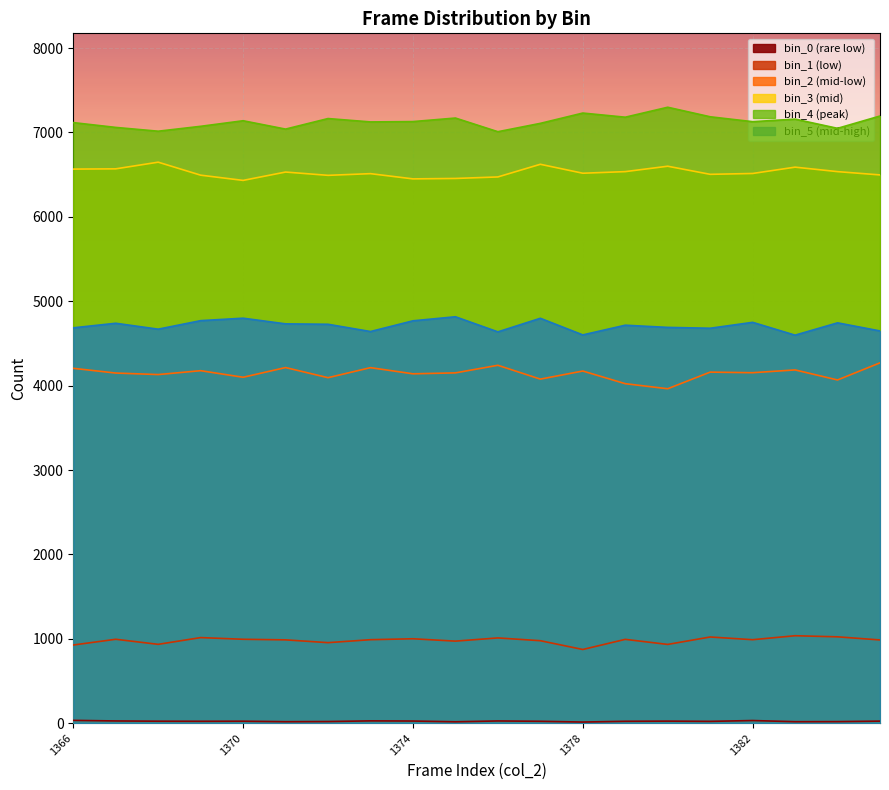

Reading left to right, what are all the values shown in this chart?

bin_0: 1366=33	1367=26	1368=23	1369=22	1370=23	1371=17	1372=19	1373=27	1374=25	1375=16	1376=26	1377=22	1378=13	1379=22	1380=24	1381=21	1382=31	1383=17	1384=18	1385=24
bin_1: 1366=926	1367=994	1368=934	1369=1014	1370=994	1371=987	1372=954	1373=989	1374=1000	1375=972	1376=1010	1377=977	1378=873	1379=993	1380=933	1381=1021	1382=989	1383=1036	1384=1023	1385=986
bin_2: 1366=4205	1367=4149	1368=4131	1369=4177	1370=4099	1371=4214	1372=4094	1373=4213	1374=4140	1375=4151	1376=4241	1377=4077	1378=4173	1379=4023	1380=3963	1381=4160	1382=4153	1383=4186	1384=4067	1385=4270
bin_3: 1366=6566	1367=6569	1368=6648	1369=6494	1370=6432	1371=6531	1372=6492	1373=6512	1374=6450	1375=6455	1376=6473	1377=6623	1378=6517	1379=6536	1380=6600	1381=6504	1382=6514	1383=6589	1384=6536	1385=6497
bin_4: 1366=7117	1367=7060	1368=7015	1369=7073	1370=7139	1371=7040	1372=7165	1373=7125	1374=7129	1375=7171	1376=7009	1377=7108	1378=7230	1379=7181	1380=7299	1381=7186	1382=7128	1383=7158	1384=7049	1385=7195
bin_5: 1366=4685	1367=4739	1368=4669	1369=4770	1370=4799	1371=4732	1372=4727	1373=4641	1374=4768	1375=4816	1376=4637	1377=4798	1378=4601	1379=4716	1380=4690	1381=4680	1382=4750	1383=4598	1384=4744	1385=4648